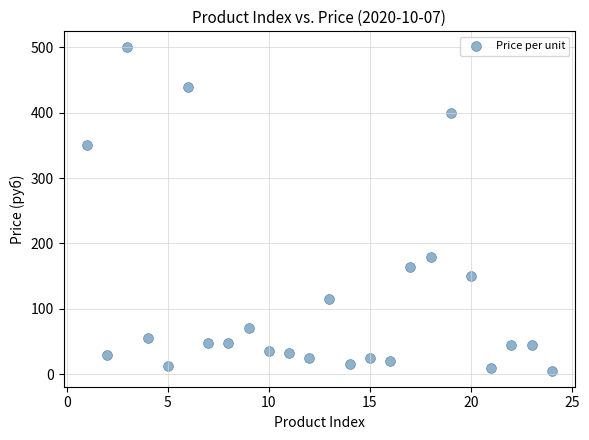

What is the range of X values (max minus min)?

23.0